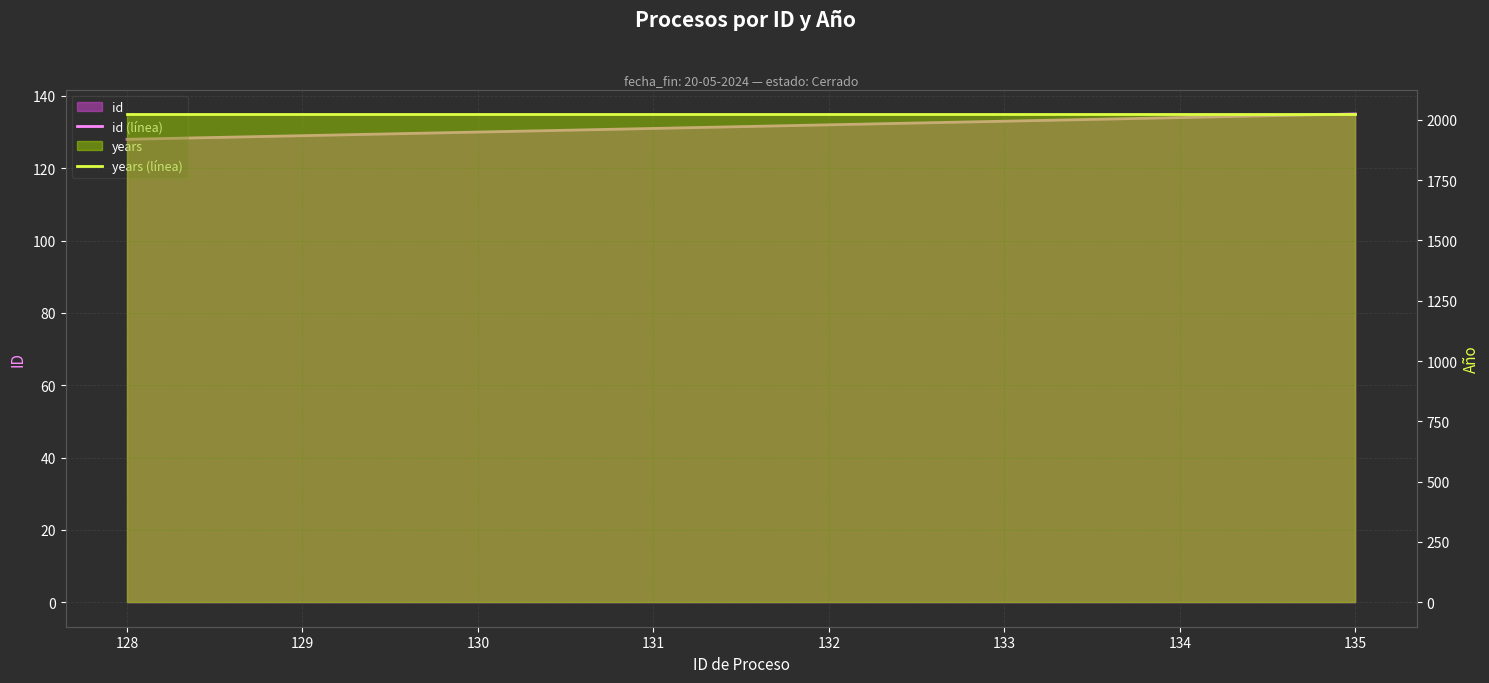

The years (línea) series shows 2024 at 135. True or false?

True